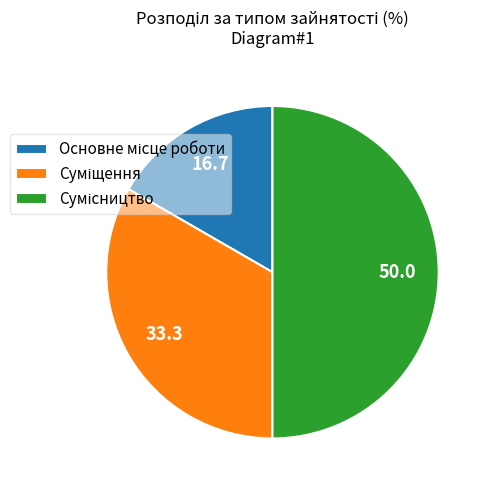

Which slice is the smallest?

Основне місце роботи